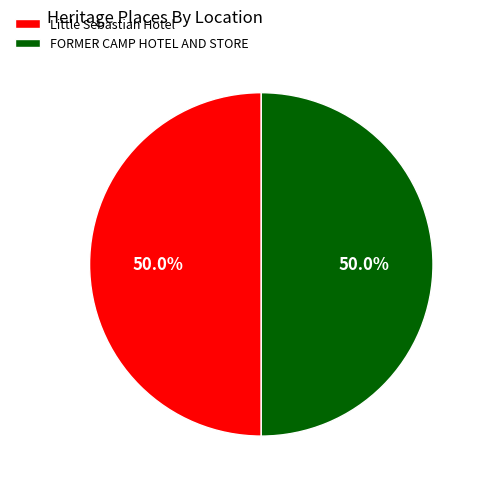

What portion of the pie excludes FORMER CAMP HOTEL AND STORE?

50.0%